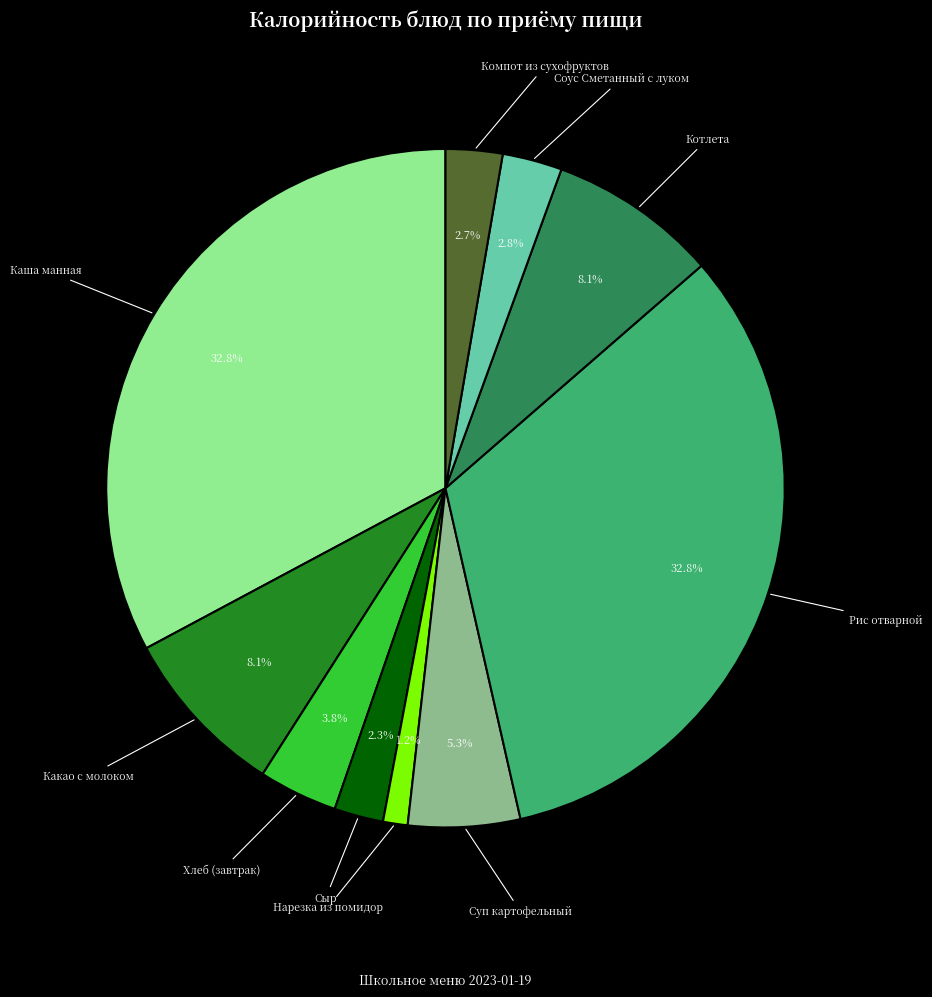

How many slices are in this pie chart?

10